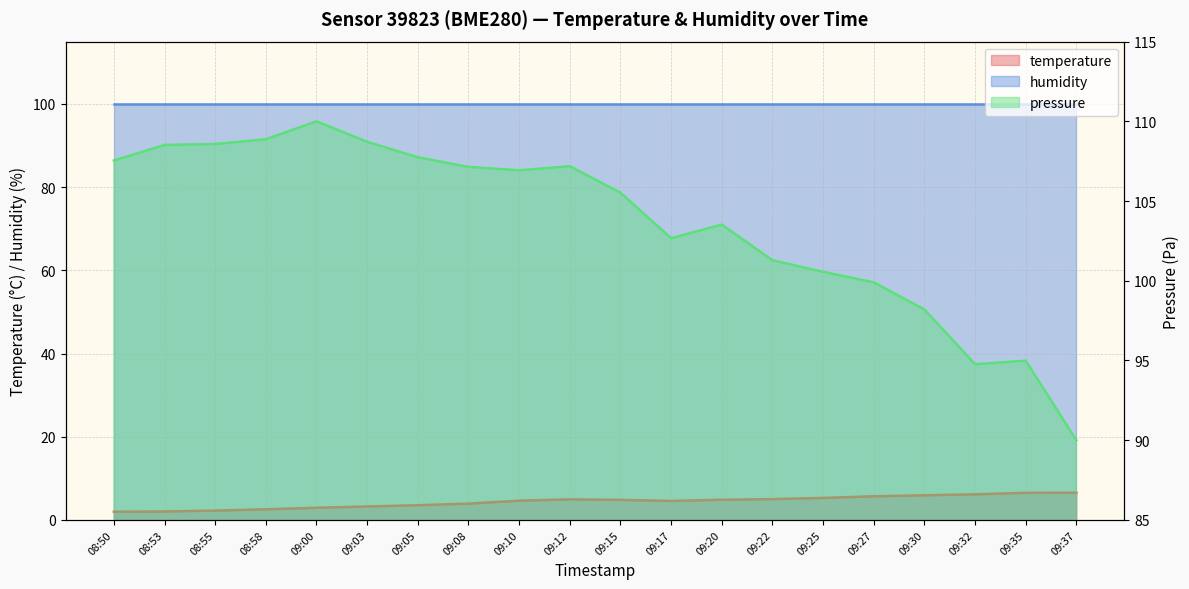

What is the sum of all temperature values?

87.0